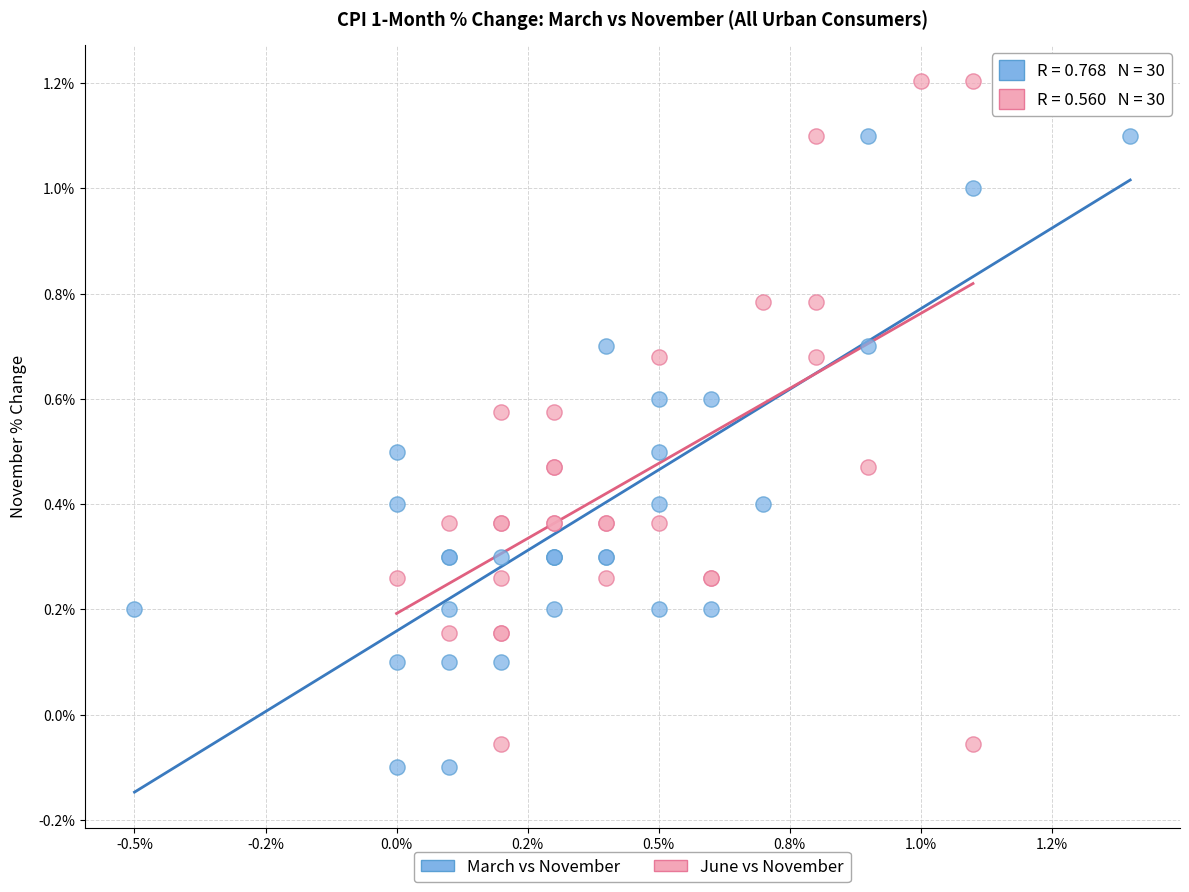

Which series has the largest Y range (max minus min)?

June vs November